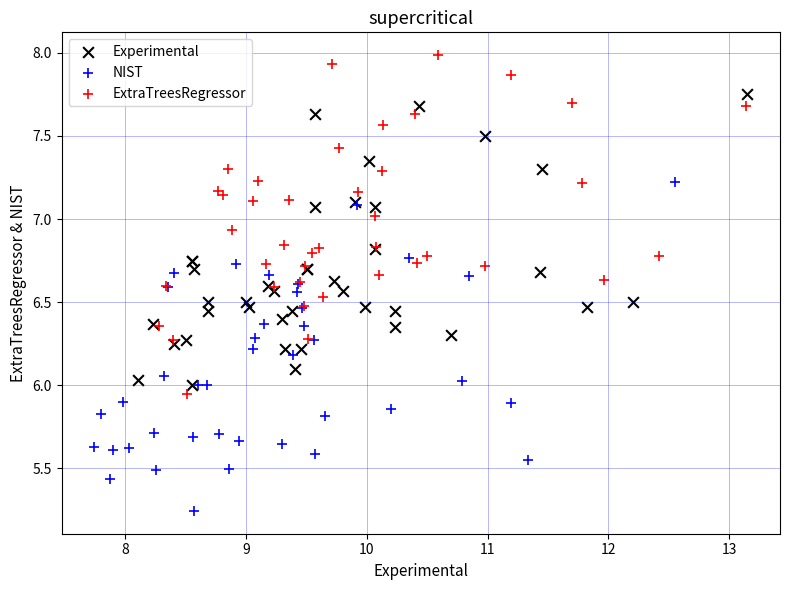

Which series has the widest spread of Y values?

ExtraTreesRegressor